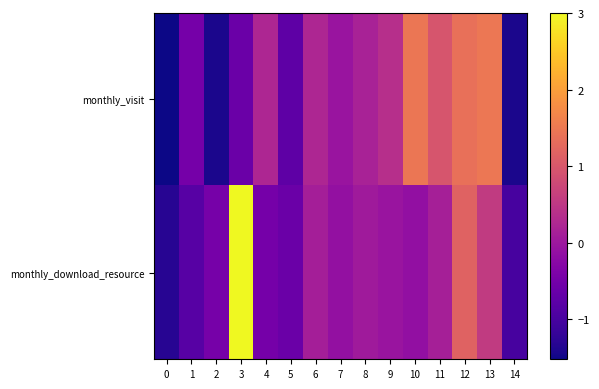

What is the greatest value displayed?

3.0